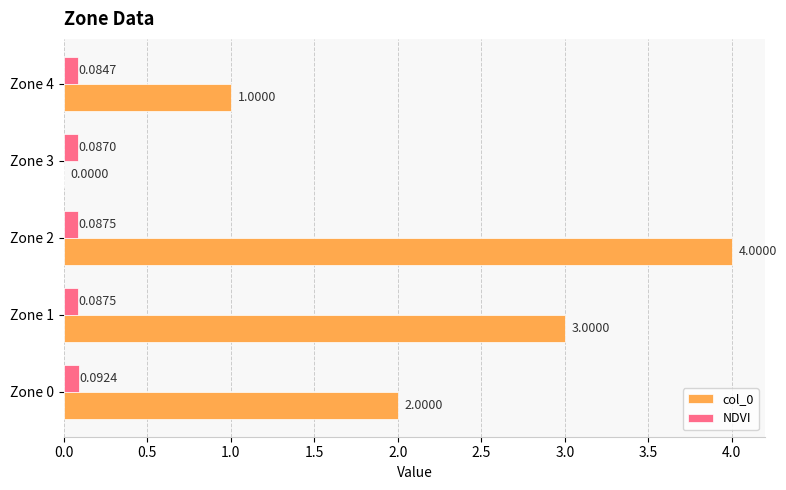

Which series has the largest total across all categories?

col_0